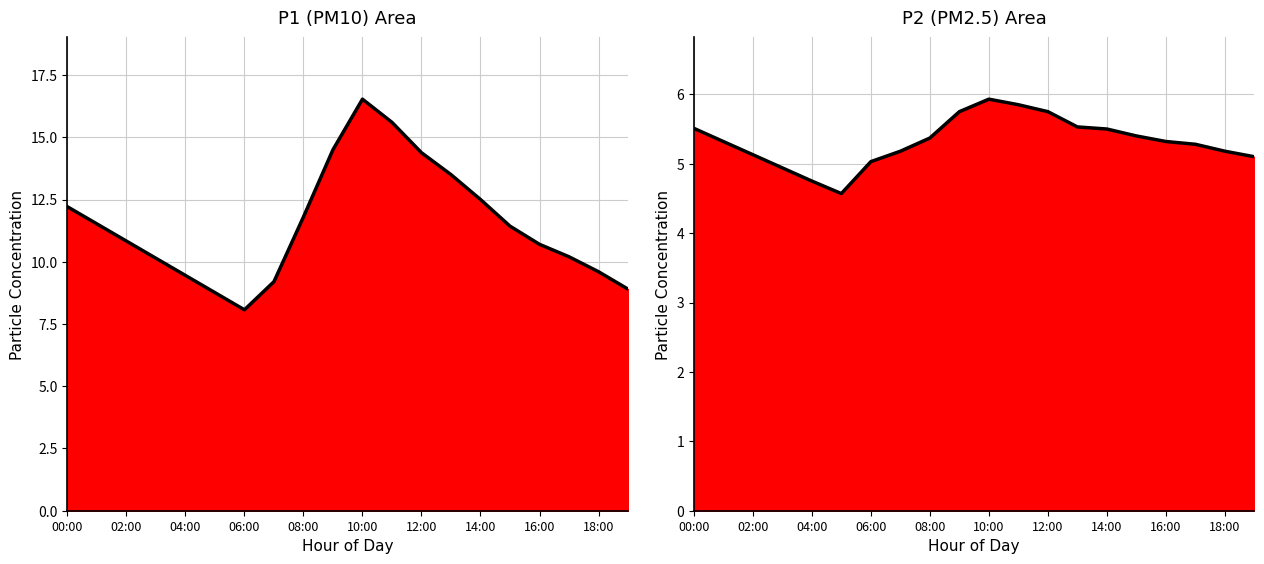

Rank the series by their maximum value, from highest to lowest.

P1, P2